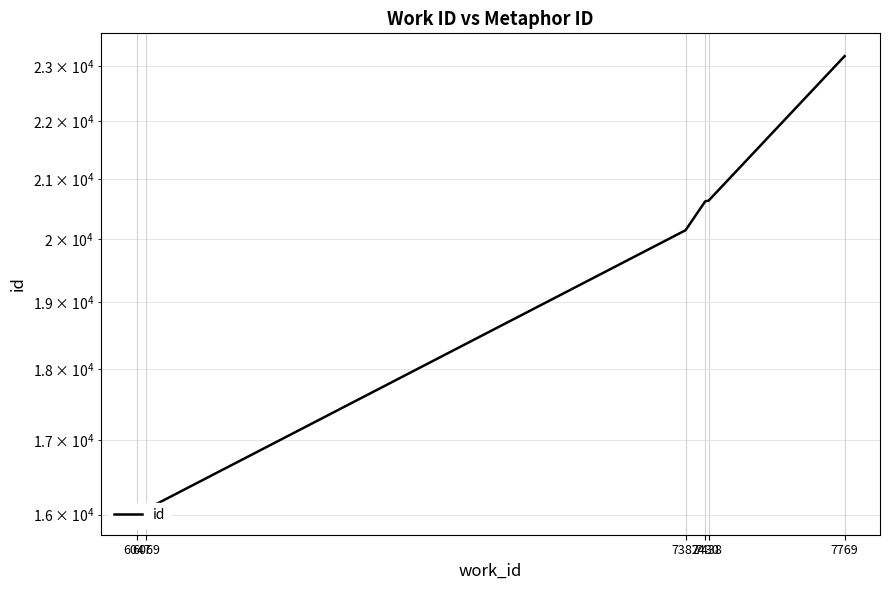

What is the minimum value shown in the chart?

16036